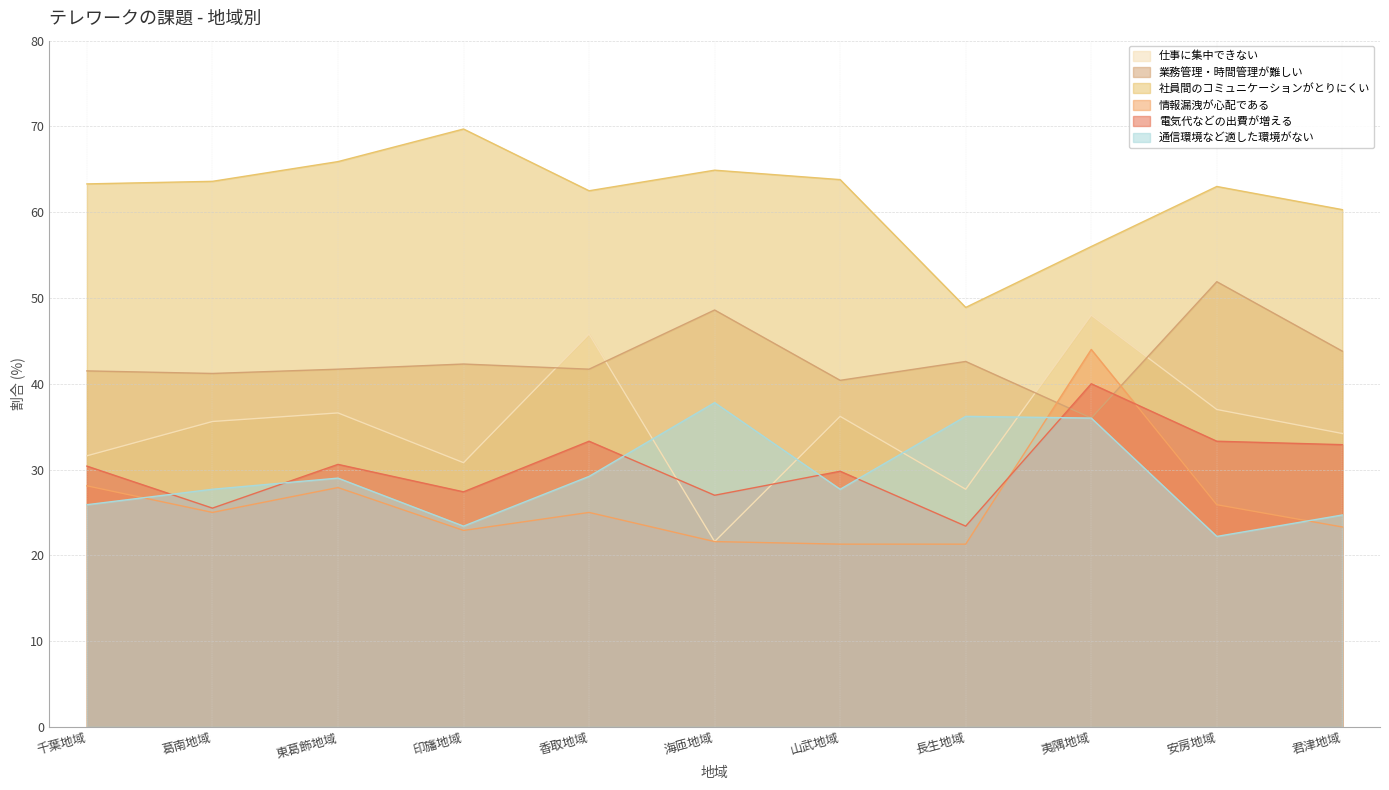

Which series has the largest total across all categories?

社員間のコミュニケーションがとりにくい